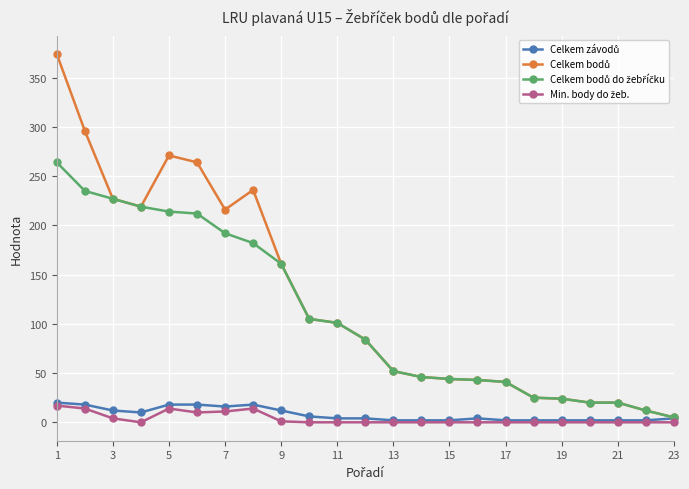

True or false: Celkem bodů and Min. body do žeb. cross at least once.

False